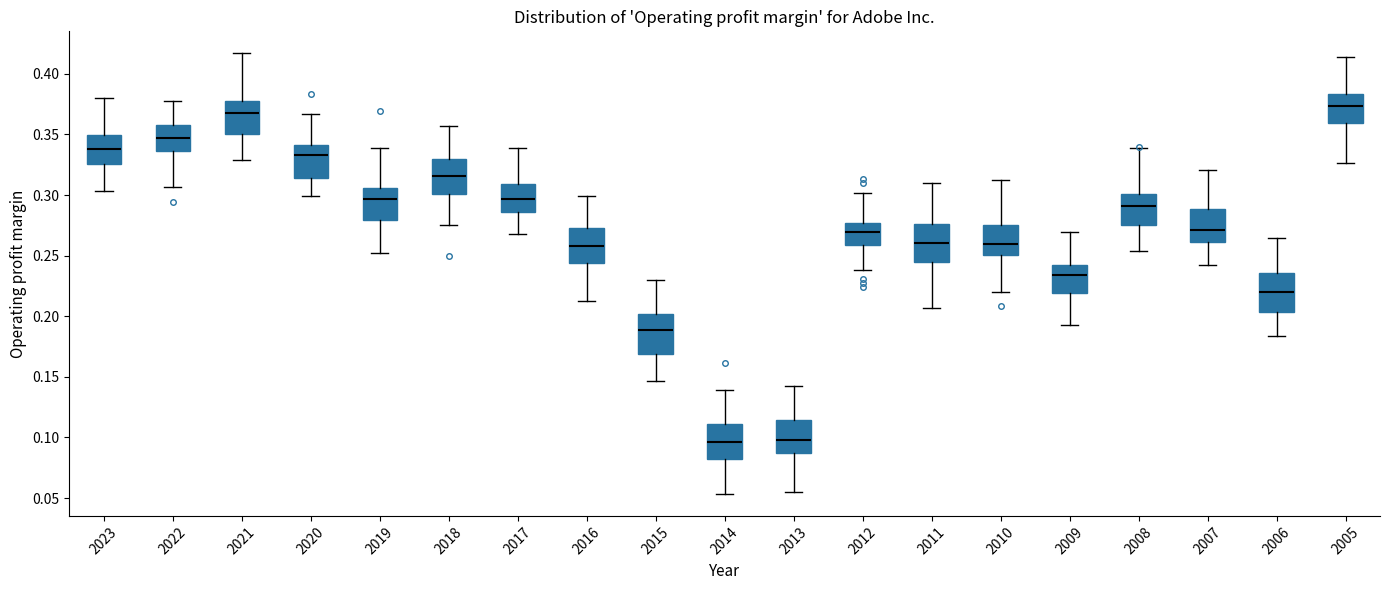

Where is the upper edge of the box at x = 2012 on the y-axis? The values are not printed on the chart, so give them approximately, as read against the axis.

0.275